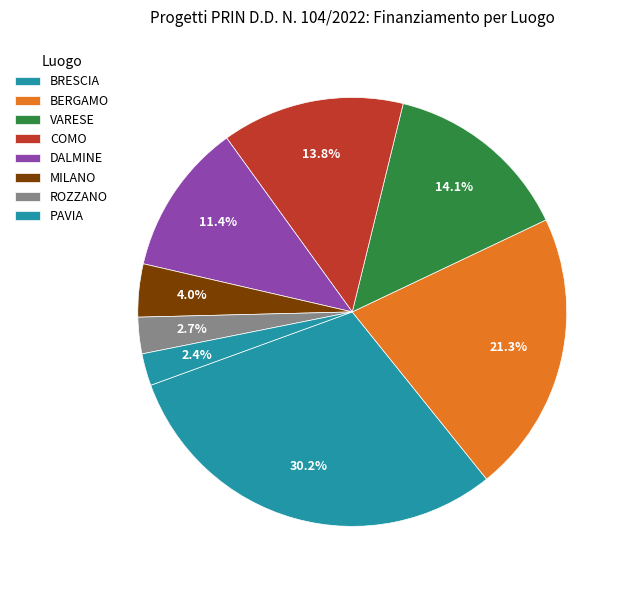

Which slice is the largest?

BRESCIA